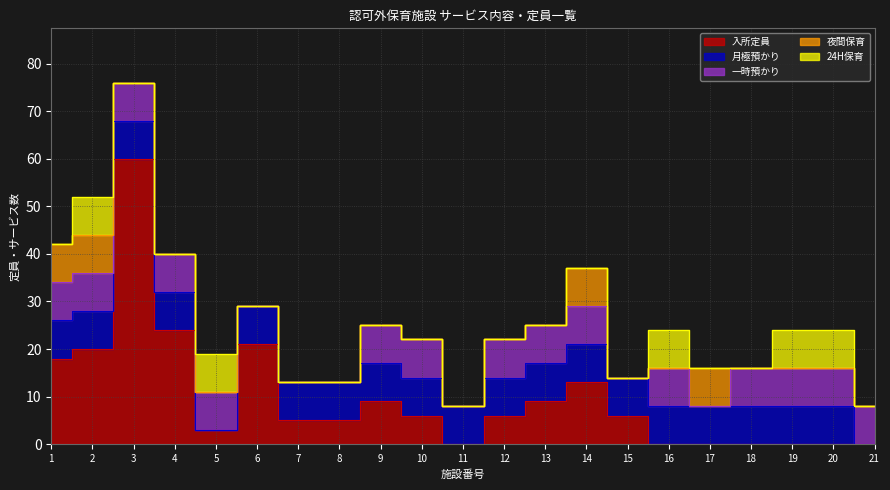

What is the maximum value shown in the chart?

60